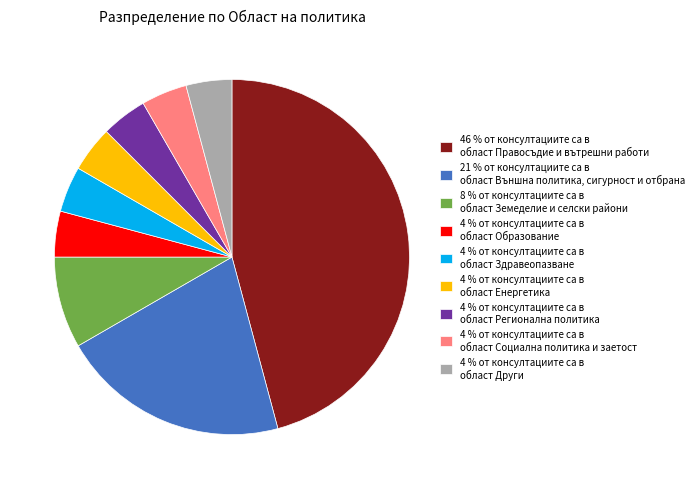

The 21 % от консултациите са в област Външна политика, сигурност и отбрана slice represents 21% of the pie. True or false?

True